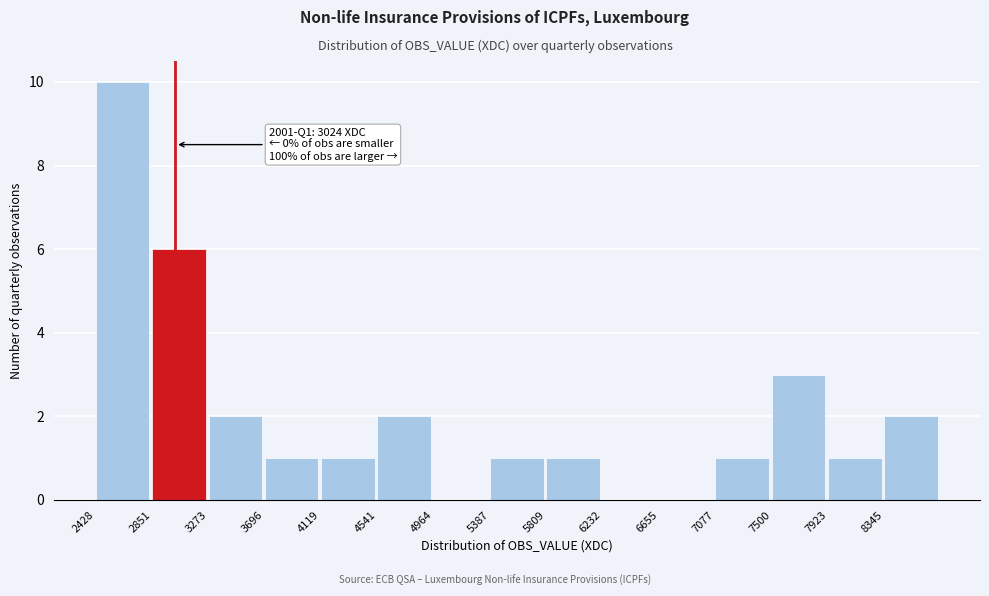

Over which range of the x-axis is the bar tallest?

2450 to 2850